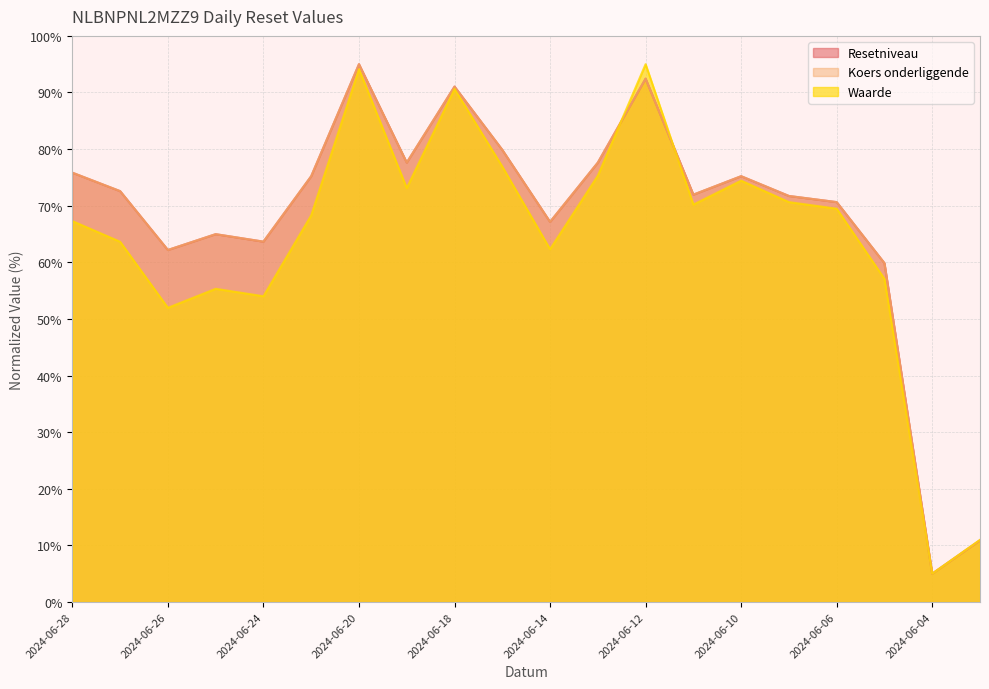

How many times do Resetniveau and Waarde cross each other?

2